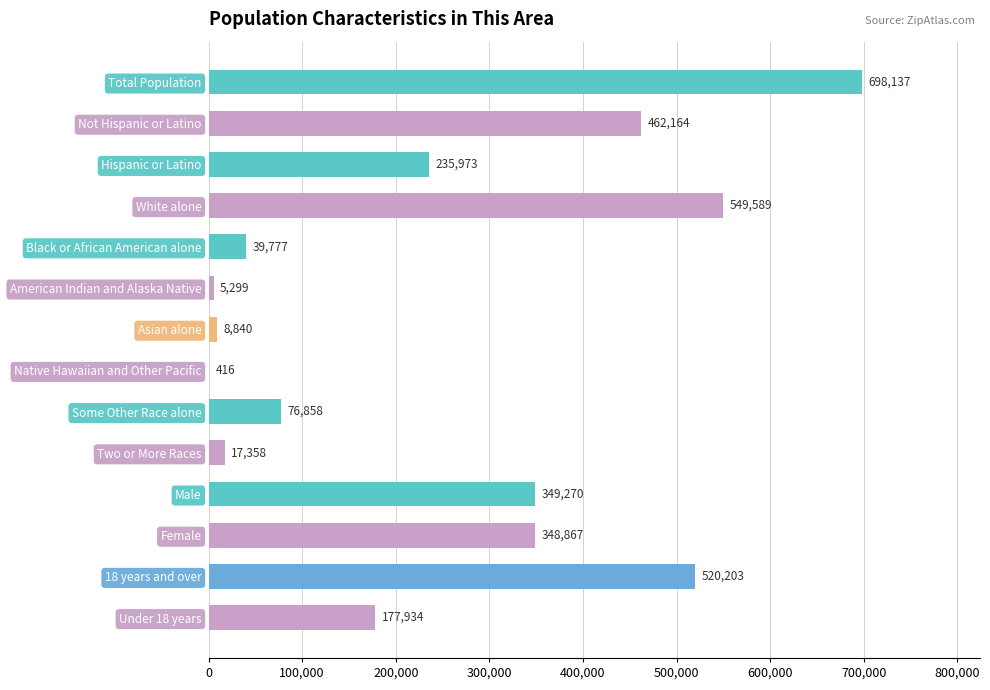

Reading top to bottom, what are all the values shown in this chart?

Total Population=698137	Not Hispanic or Latino=462164	Hispanic or Latino=235973	White alone=549589	Black or African American alone=39777	American Indian and Alaska Native=5299	Asian alone=8840	Native Hawaiian and Other Pacific=416	Some Other Race alone=76858	Two or More Races=17358	Male=349270	Female=348867	18 years and over=520203	Under 18 years=177934